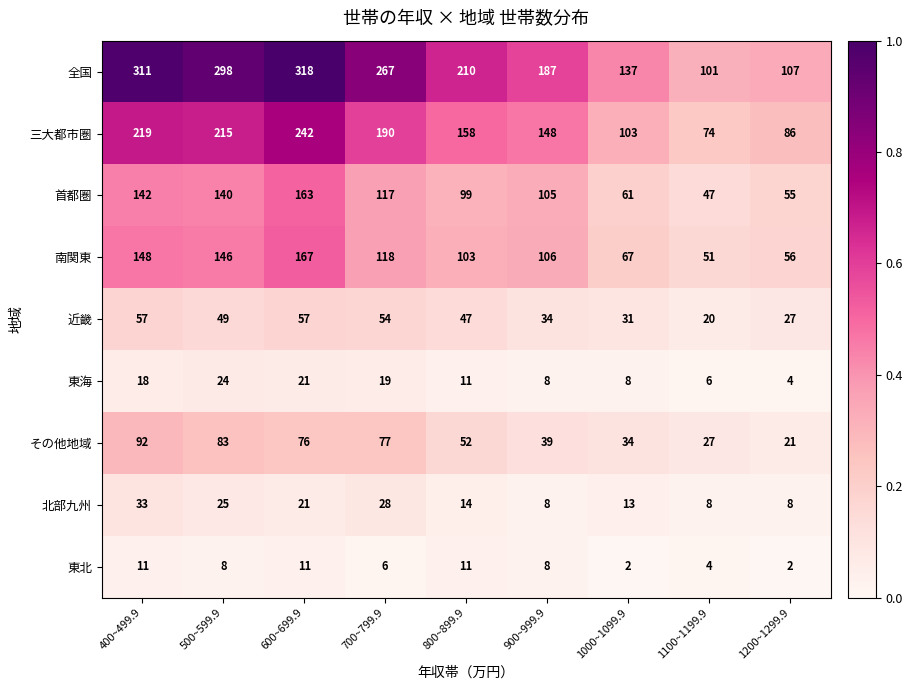

Rank the series by their maximum value, from highest to lowest.

全国, 三大都市圏, 南関東, 首都圏, その他地域, 近畿, 北部九州, 東海, 東北